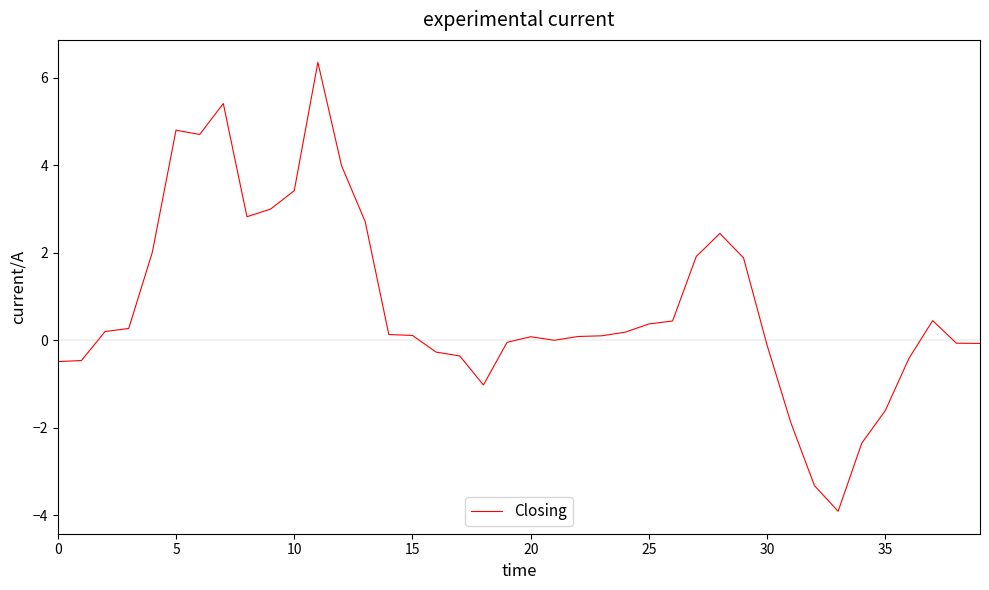

What is the difference between the maximum and minimum values?

10.3